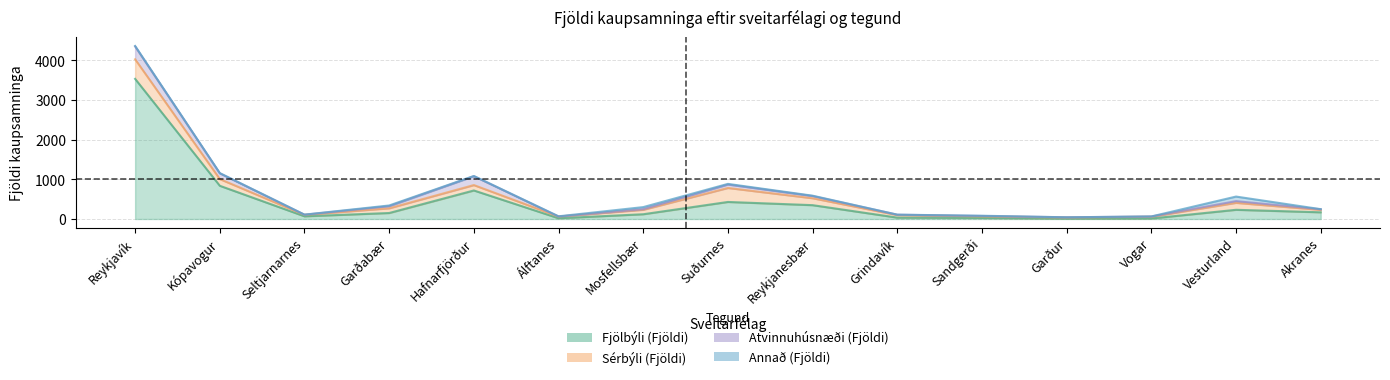

What are all the series names shown in the legend?

Fjölbýli (Fjöldi), Sérbýli (Fjöldi), Atvinnuhúsnæði (Fjöldi), Annað (Fjöldi)